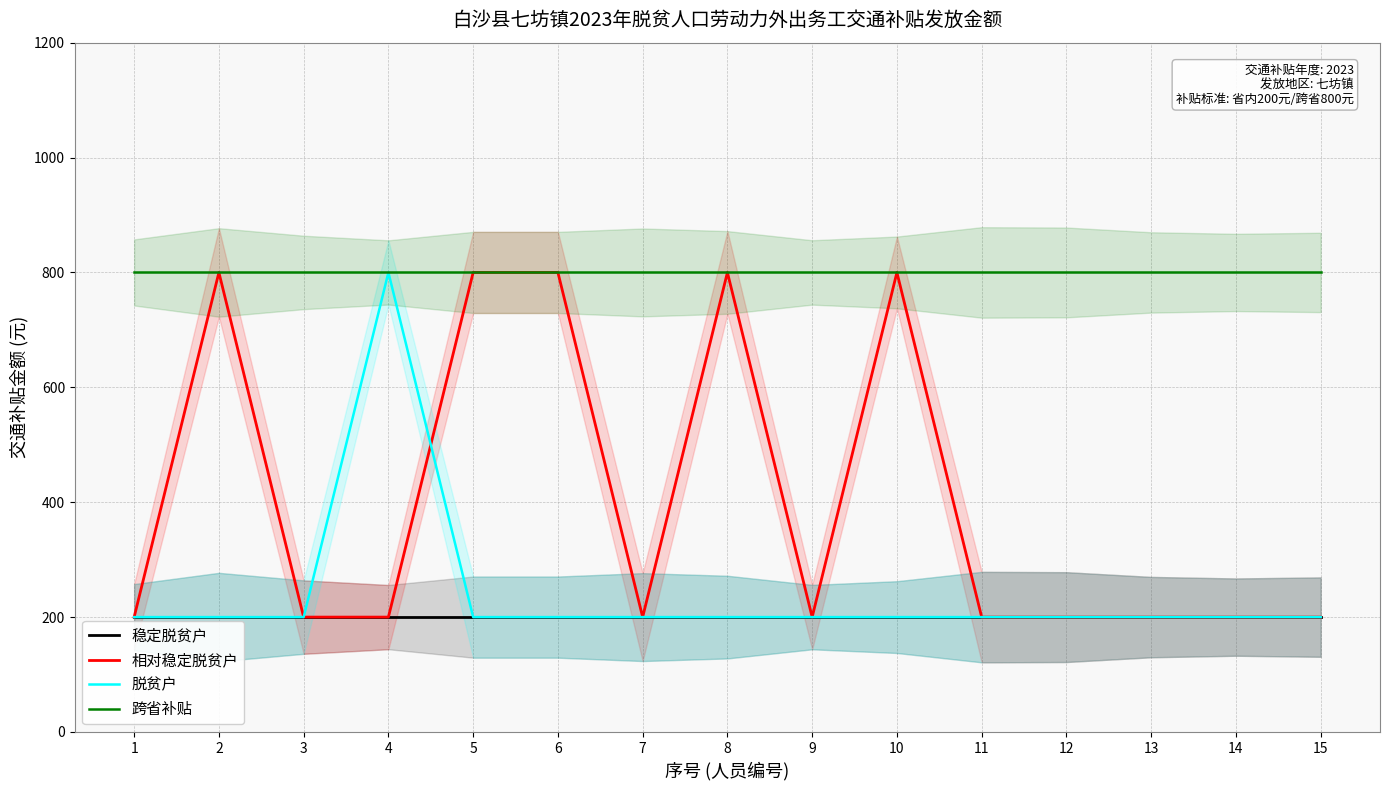

What are all the series names shown in the legend?

稳定脱贫户, 相对稳定脱贫户, 脱贫户, 跨省补贴